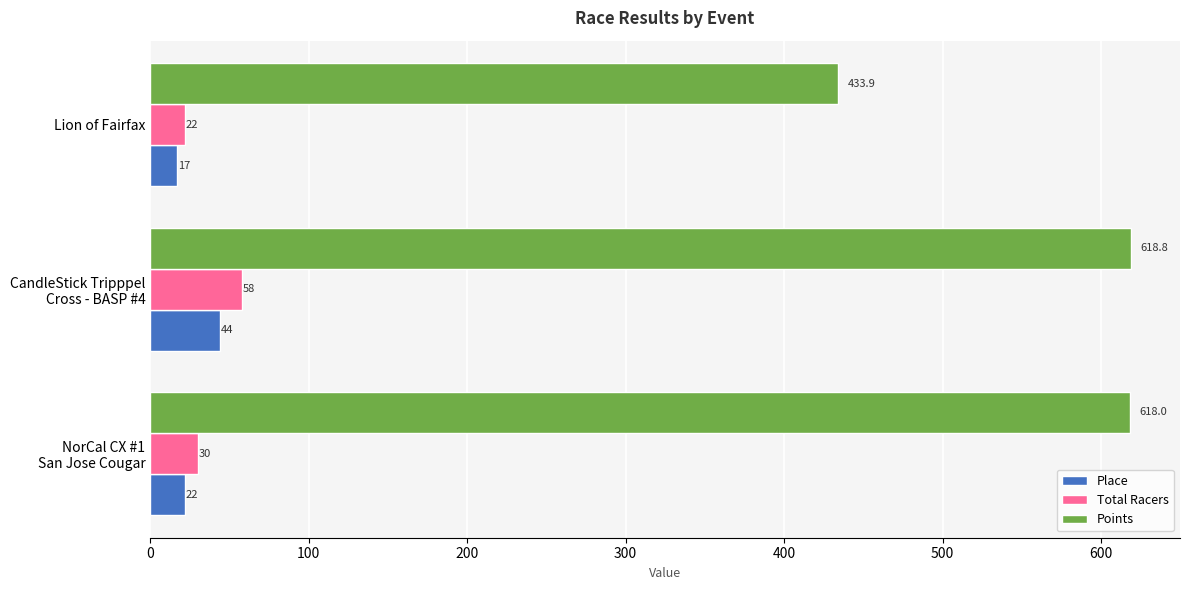

Which series has the widest spread of values?

Points